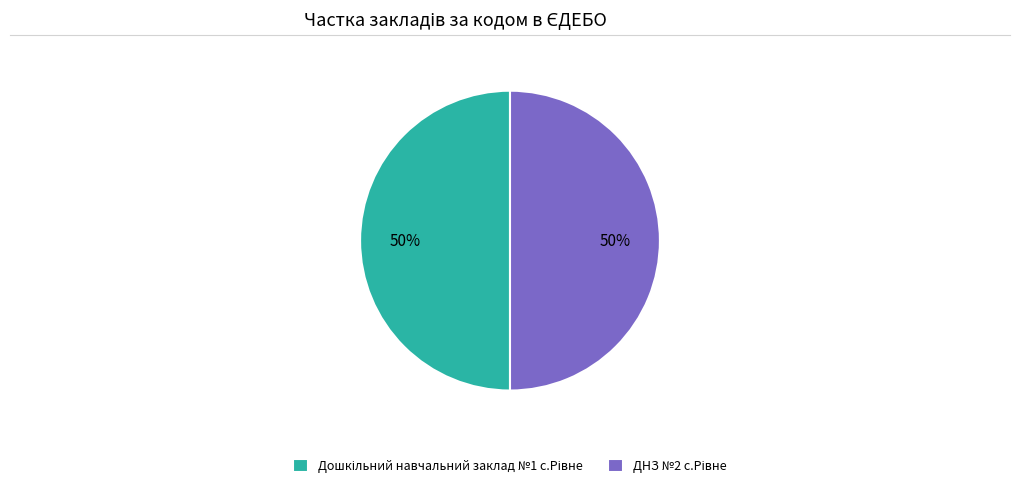

To the nearest percent, what is the average slice percentage?

50%